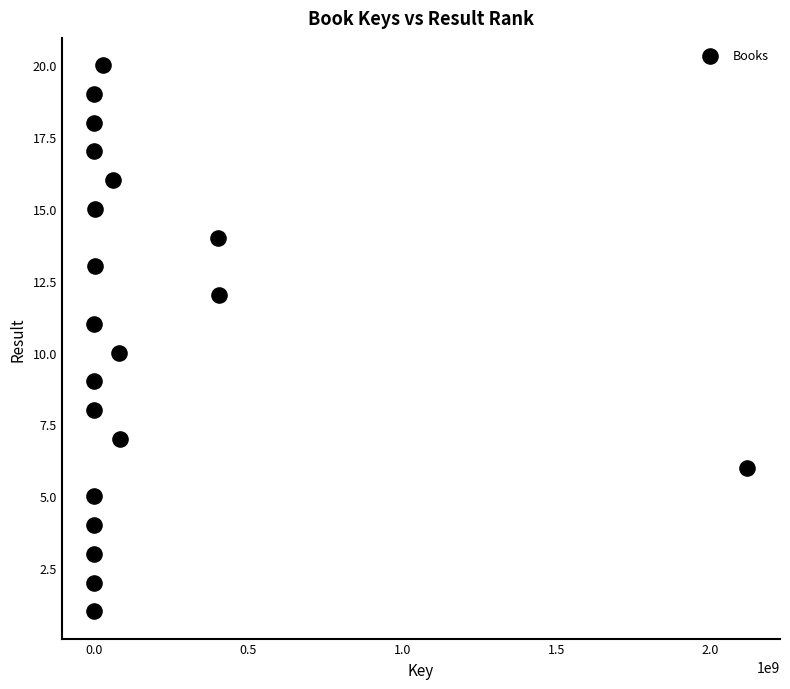

What is the range of X values (max minus min)?

2120802682